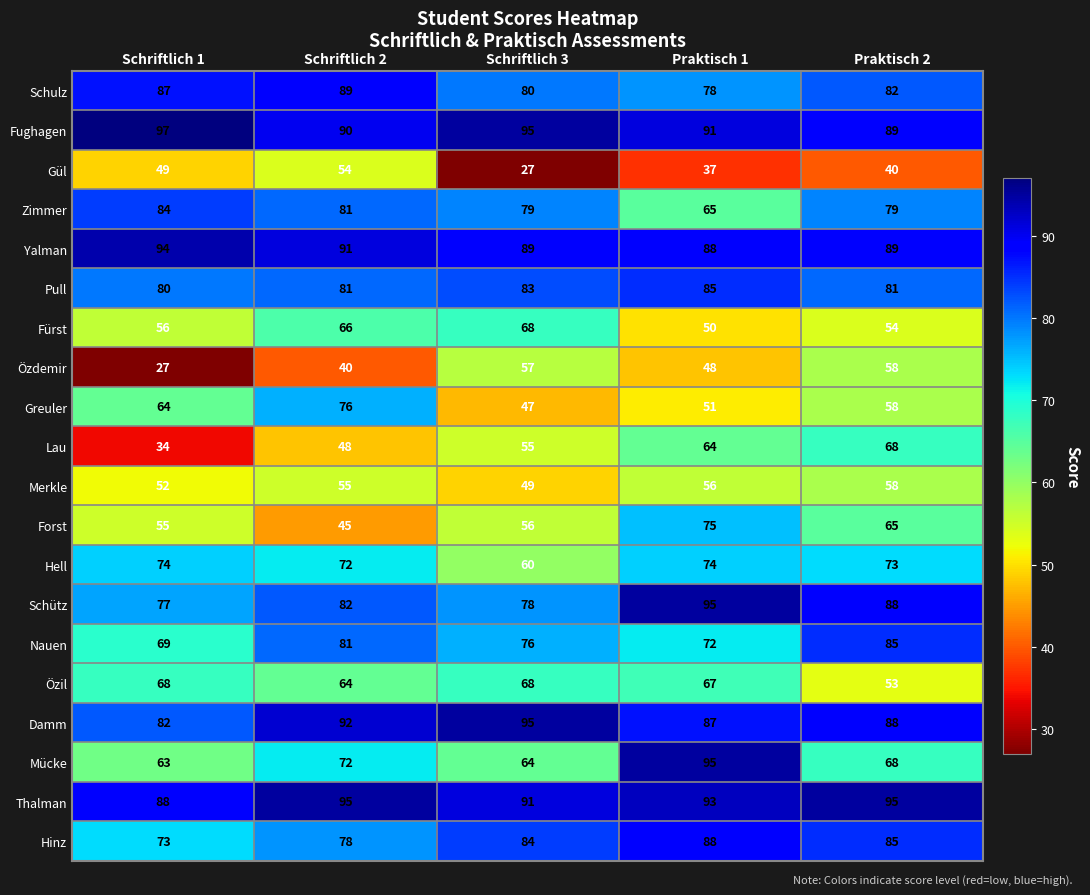

Count the number of categories in the chart.

5